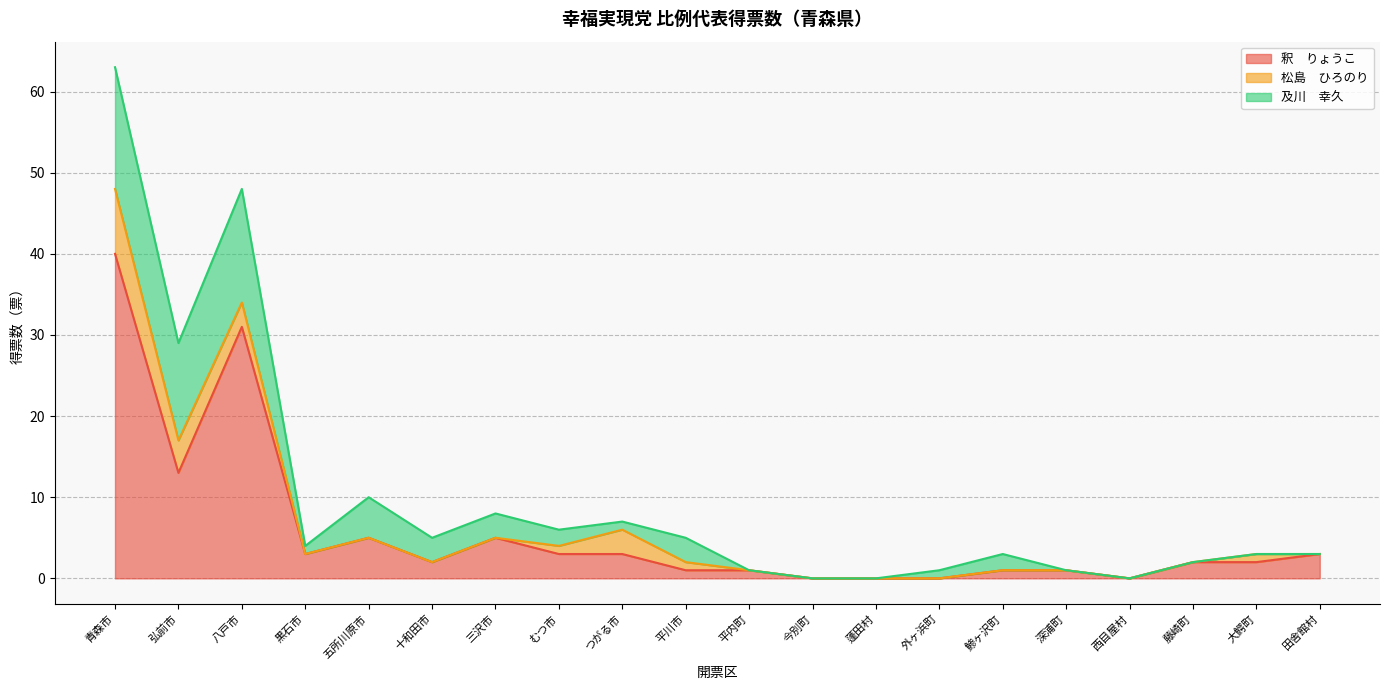

What is the average value of the 及川　幸久 series?

3